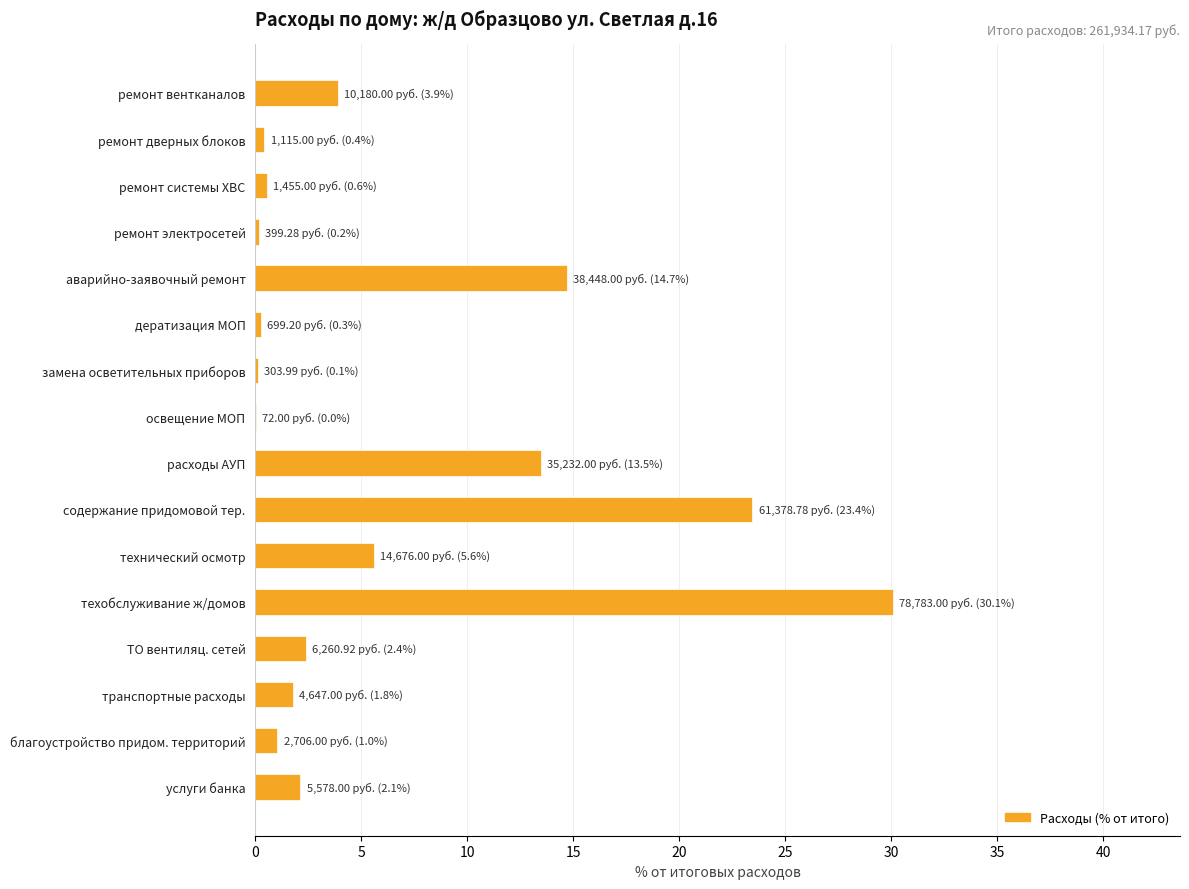

What value does the data have at технический осмотр?

5.6